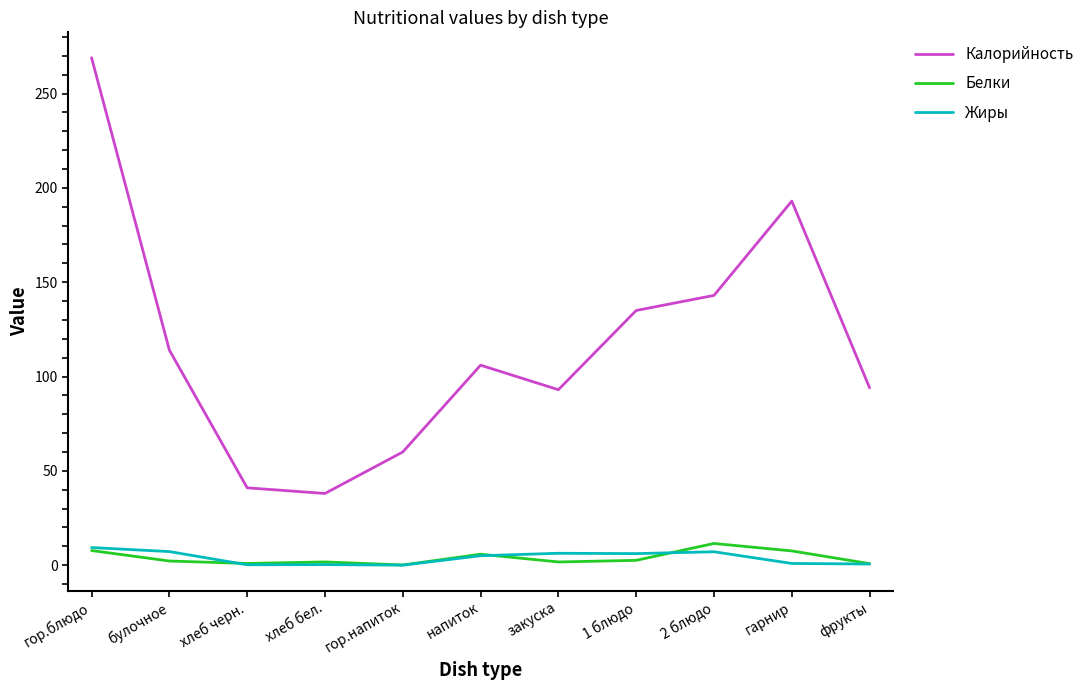

Where is Калорийность nearest to the value 153?

2 блюдо